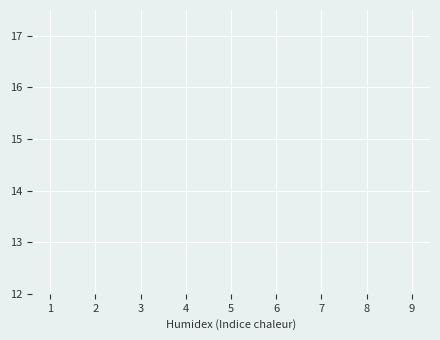

True or false: col_3 has a value of 3 at 9.

False